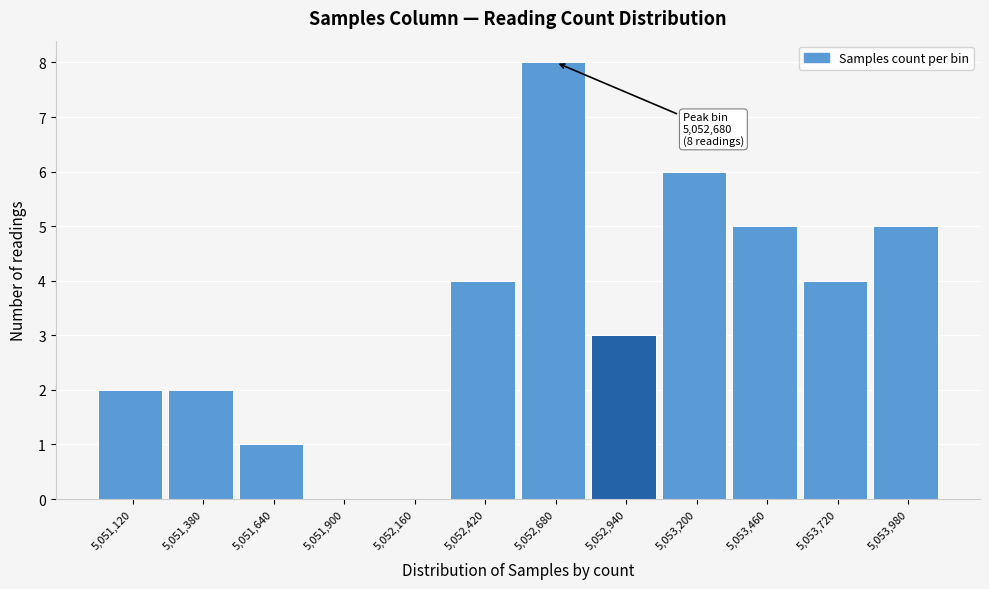

Reading left to right, list all the values displayed in this chart.

5,051,120=2	5,051,380=2	5,051,640=1	5,051,900=0	5,052,160=0	5,052,420=4	5,052,680=8	5,052,940=3	5,053,200=6	5,053,460=5	5,053,720=4	5,053,980=5